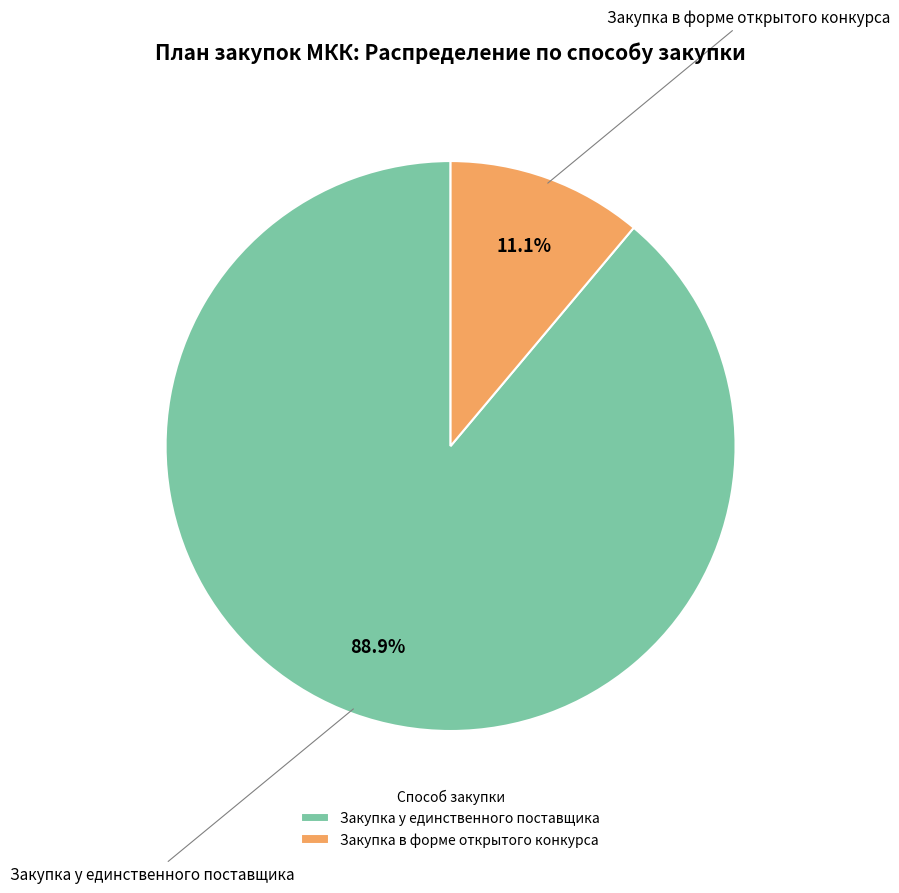

Which has a higher value, Закупка у единственного поставщика or Закупка в форме открытого конкурса?

Закупка у единственного поставщика